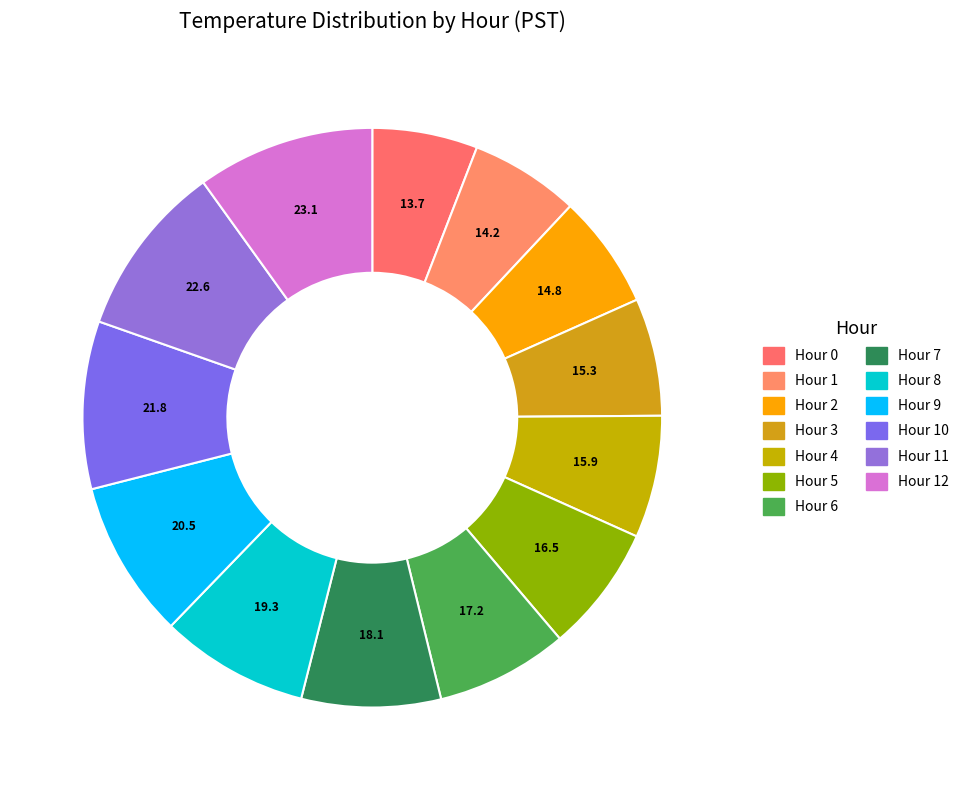

How many slices are in this pie chart?

13